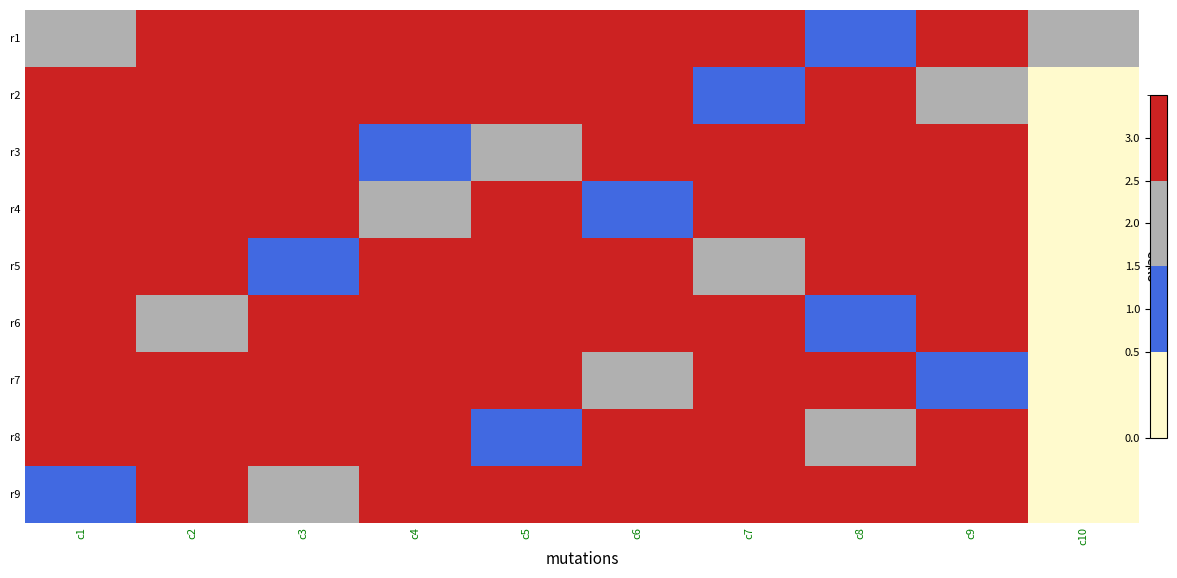

At which category does the chart reach its peak across all series?

c9